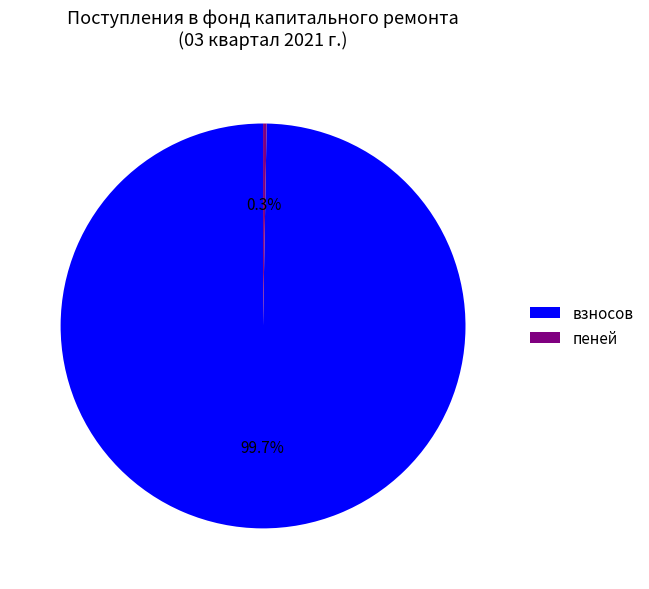

How many segments does this pie chart have?

2